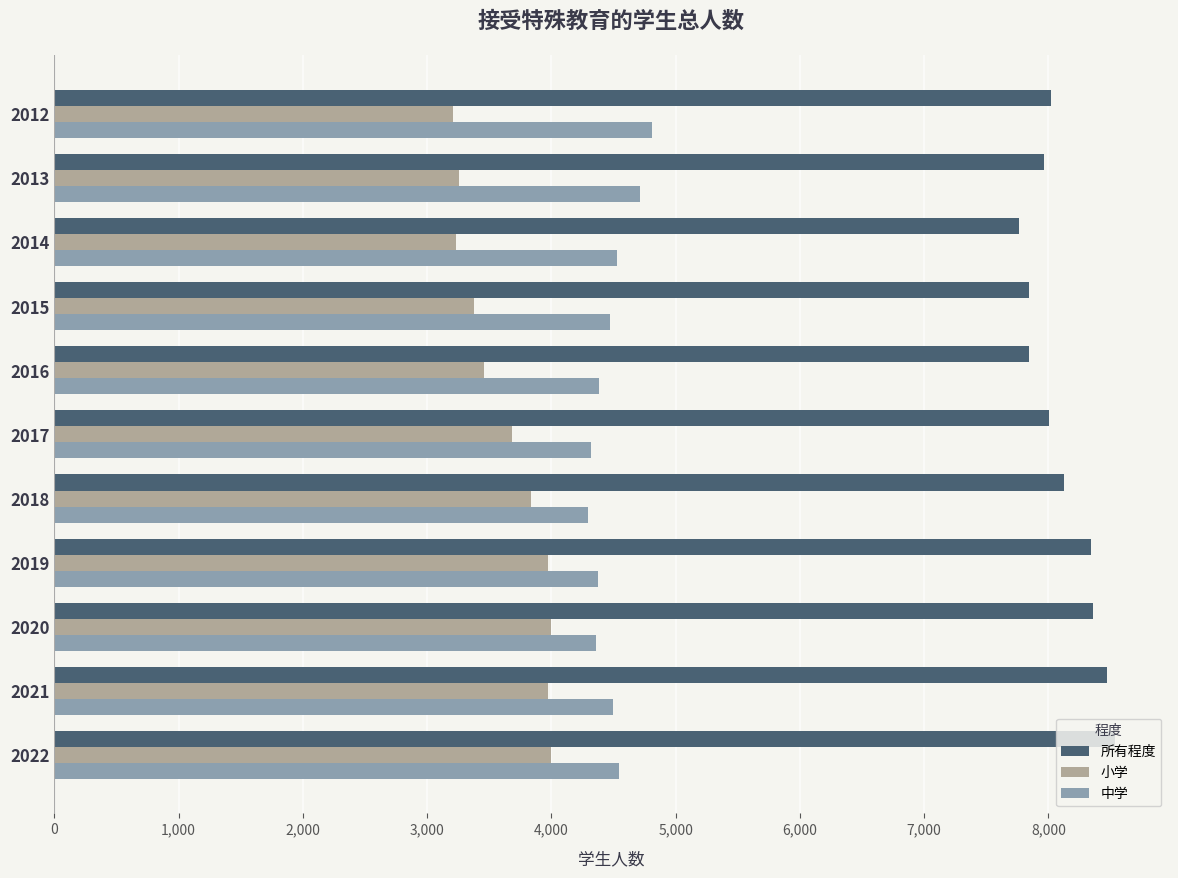

Which series has the widest spread of values?

小学